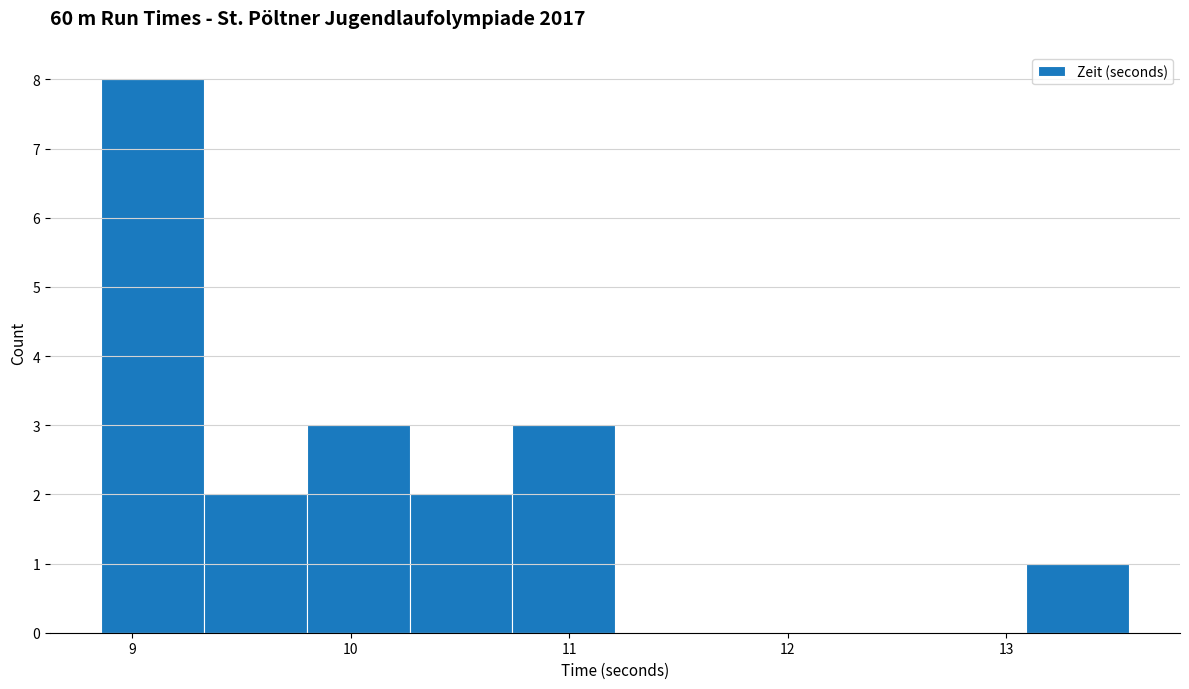

What is the height of the bar covering 13.09 to 13.56 on the x-axis? Neither the bar edges nor the heights are printed on the chart, so give them approximately, as read against the axes.

1